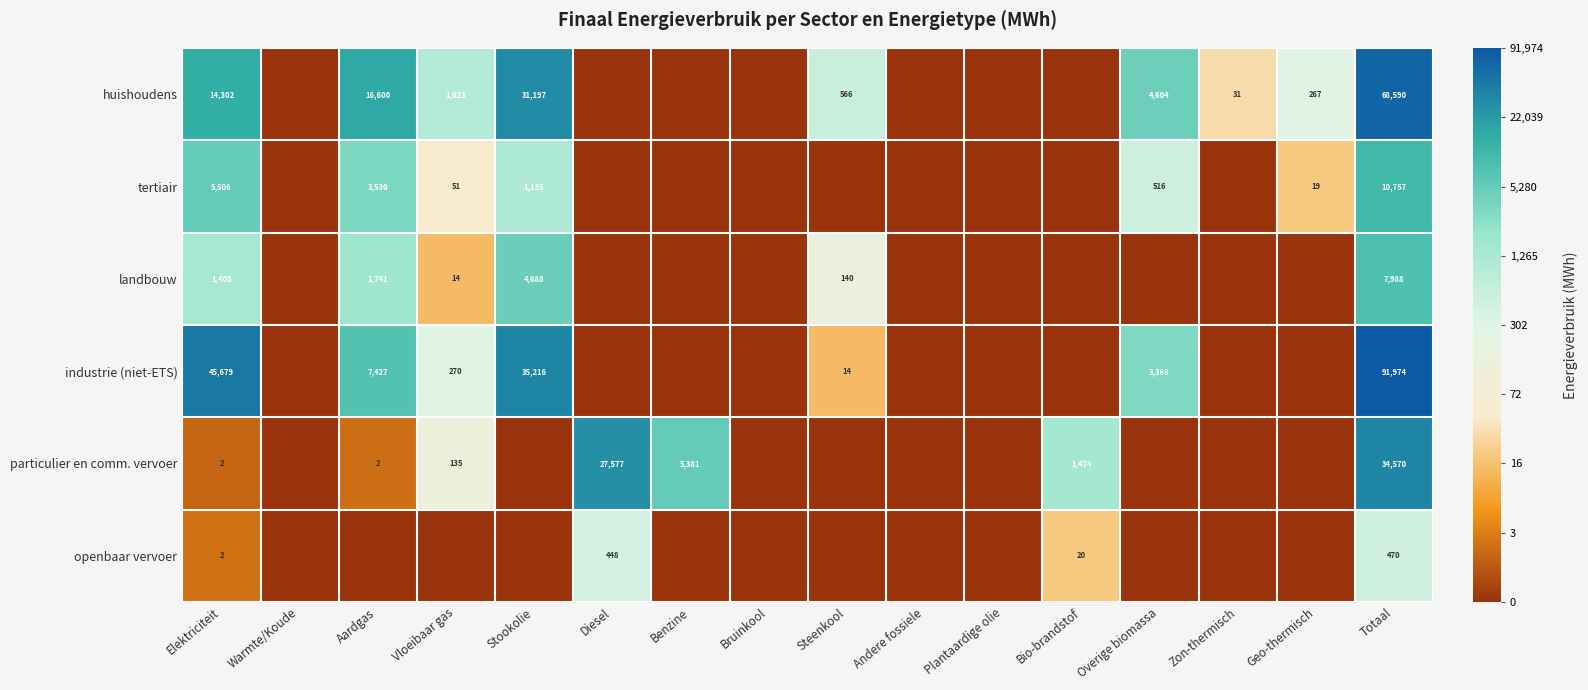

At which category does the chart reach its peak across all series?

Totaal